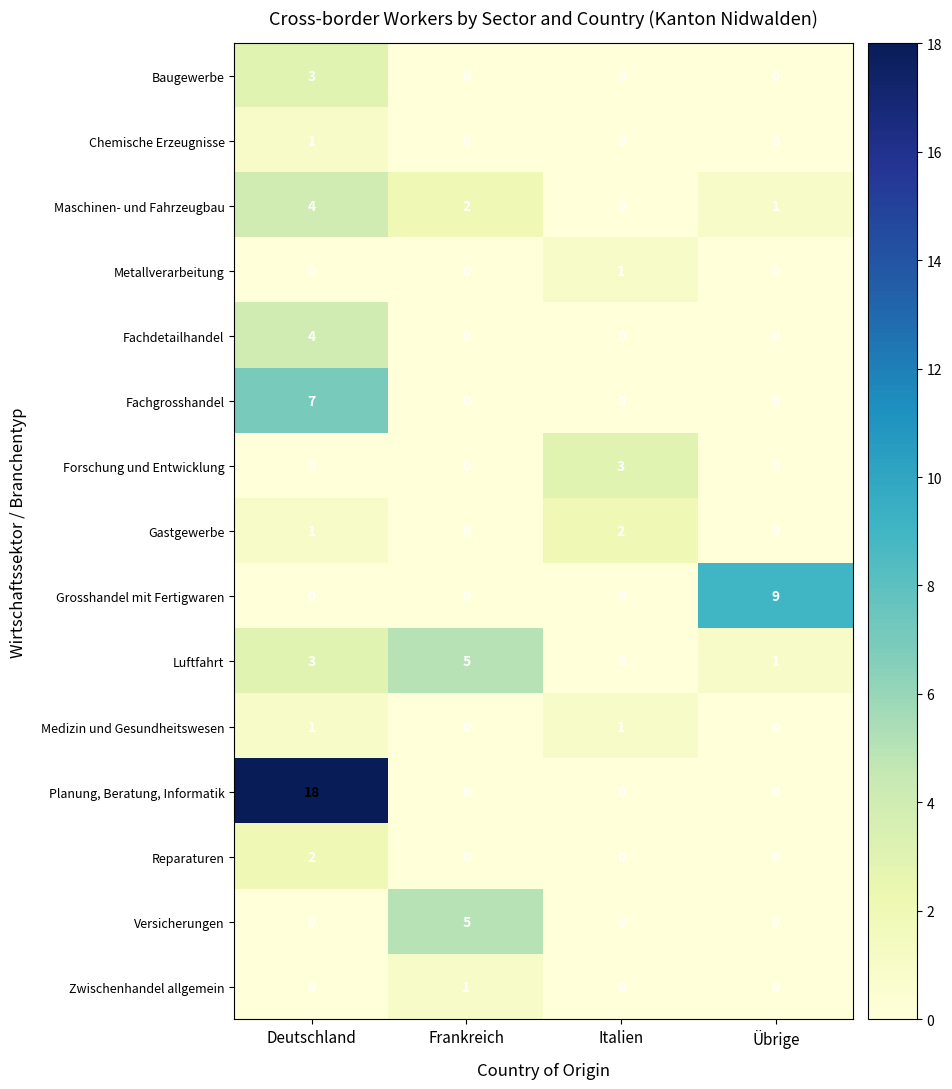

Between Deutschland and Italien, which series saw the biggest shift?

Planung, Beratung, Informatik